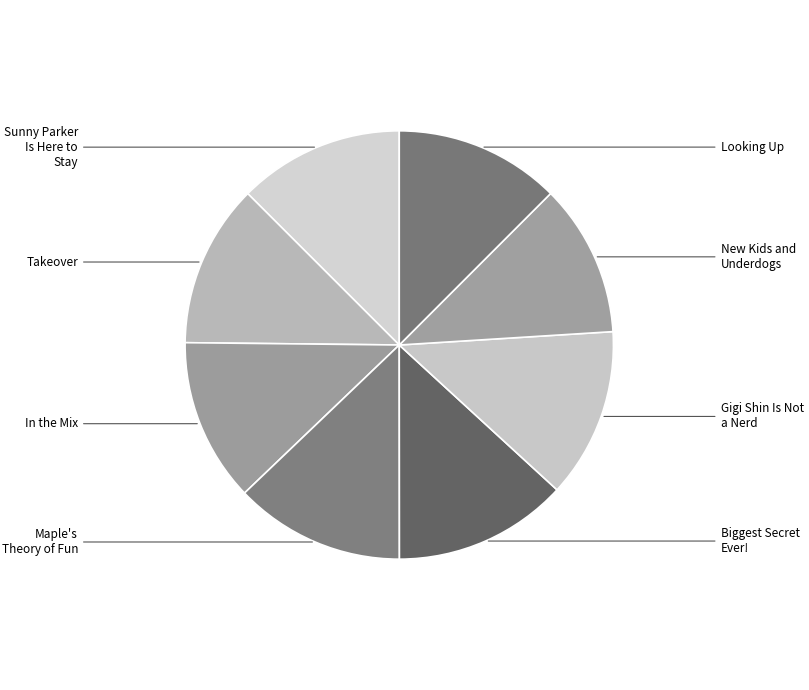

Is it true that Takeover is 12% of the pie?

True